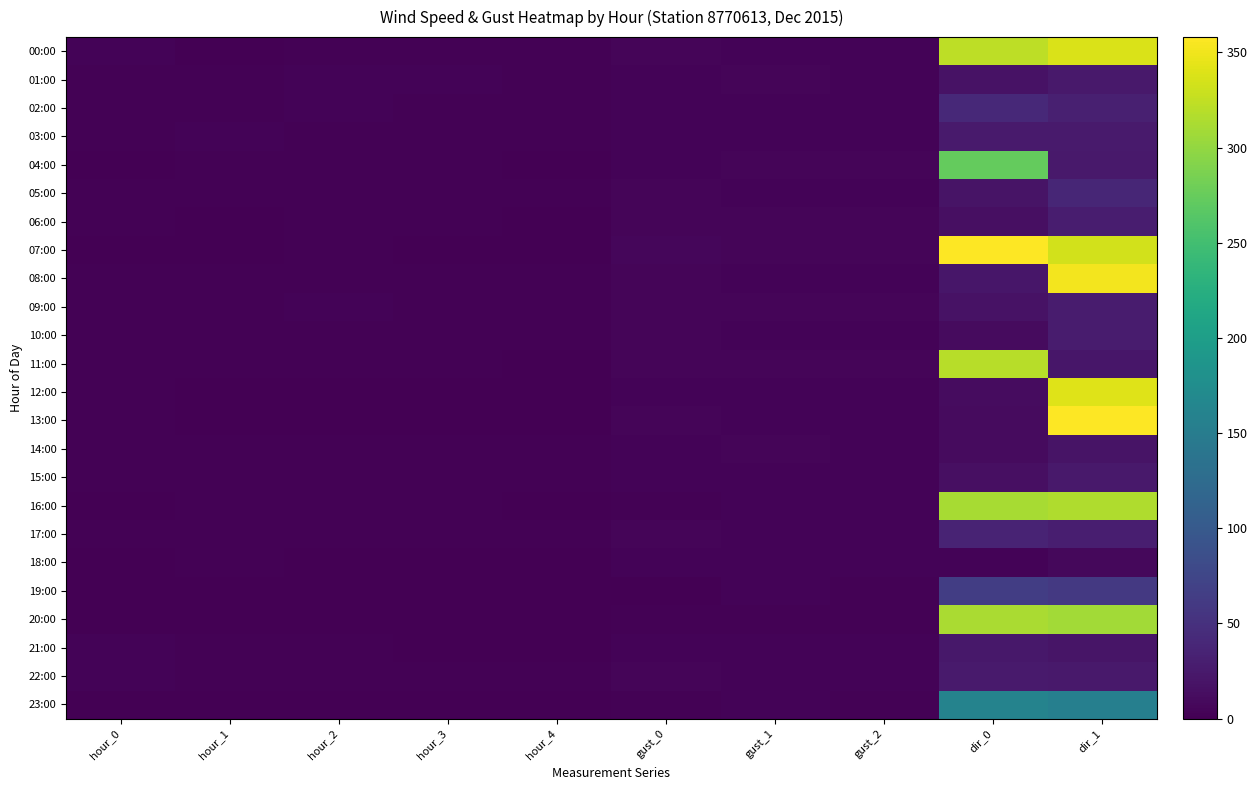

At which label does 15:00 reach its peak?

dir_1